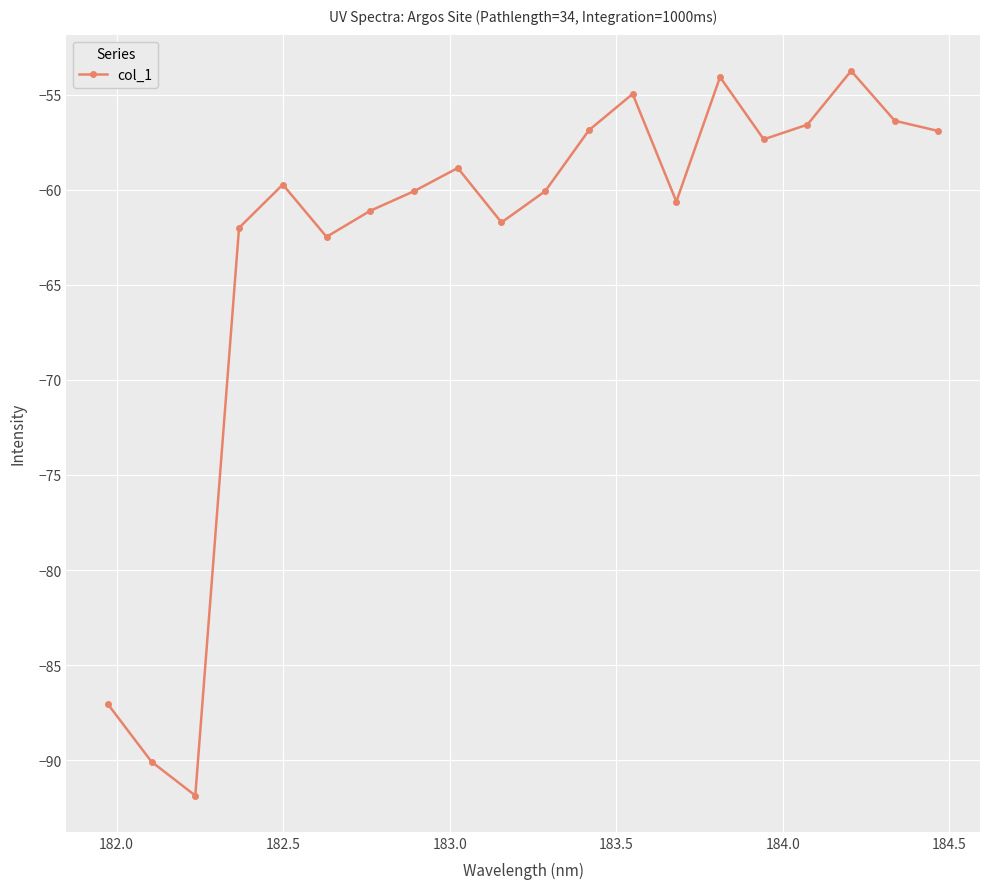

True or false: the data has more than 0 interior local peaks.

True